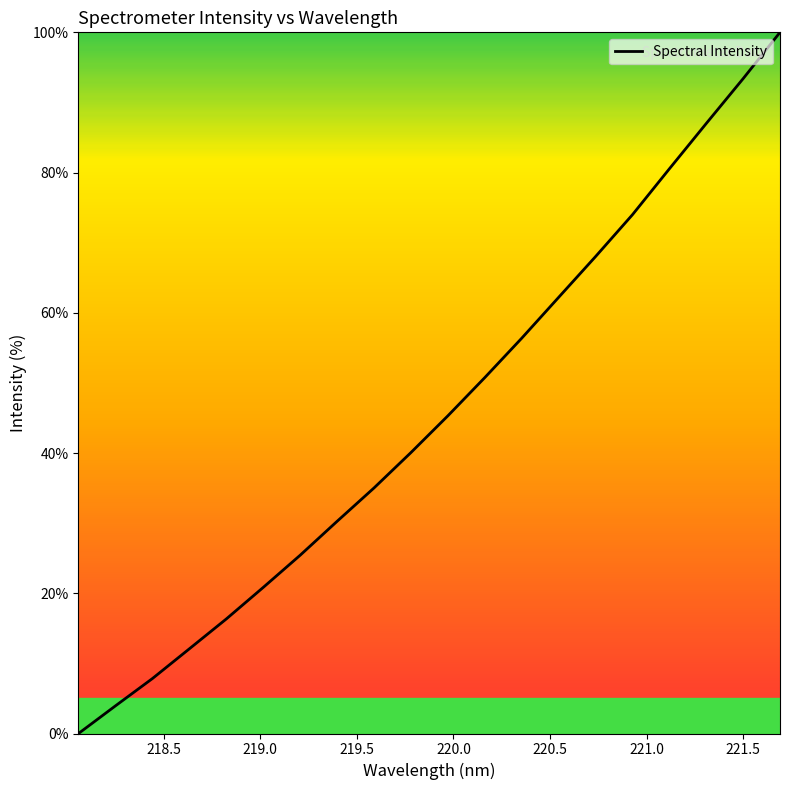

Does the chart have visible grid lines?

No